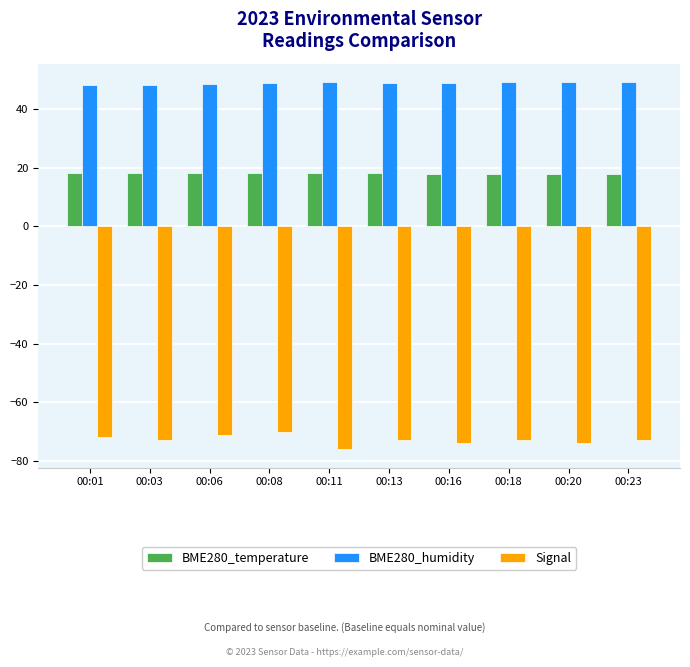

What is the average value of the Signal series?

-72.9